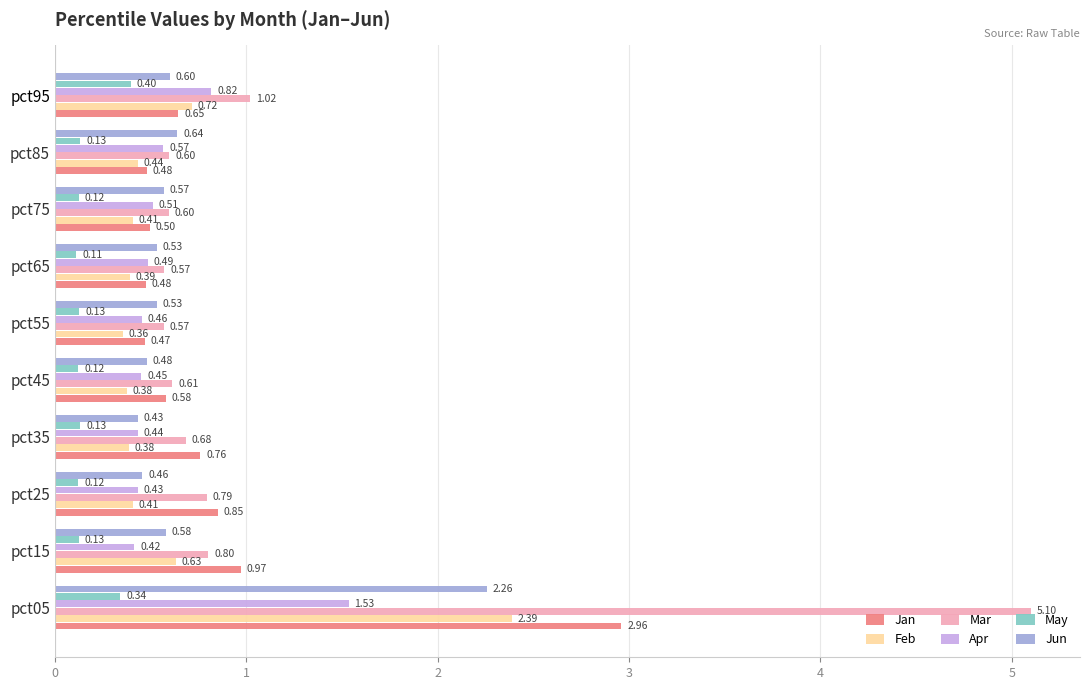

At pct25, list the series in order from largest to smallest.

Jan, Mar, Jun, Apr, Feb, May